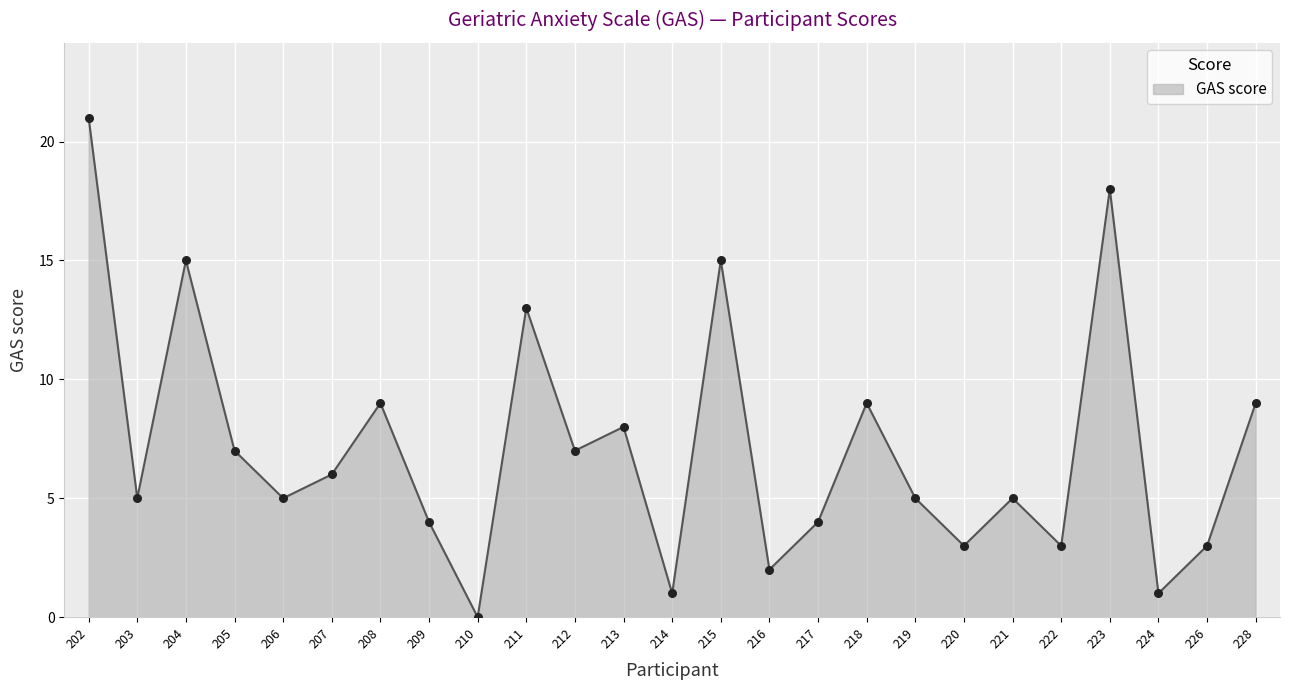

Approximately how many times larger is the value at 215 compared to 207?

2.5